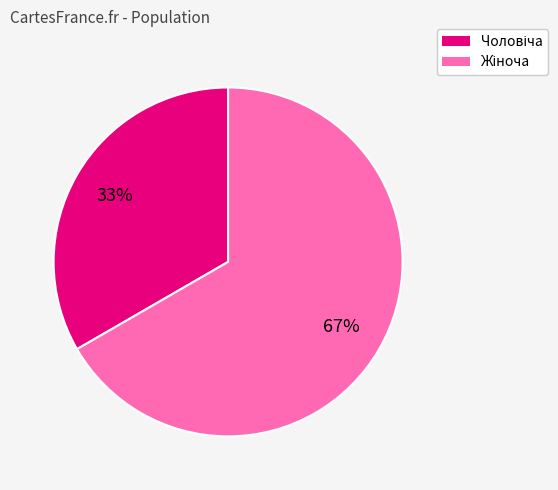

Does any single category account for the majority?

Yes